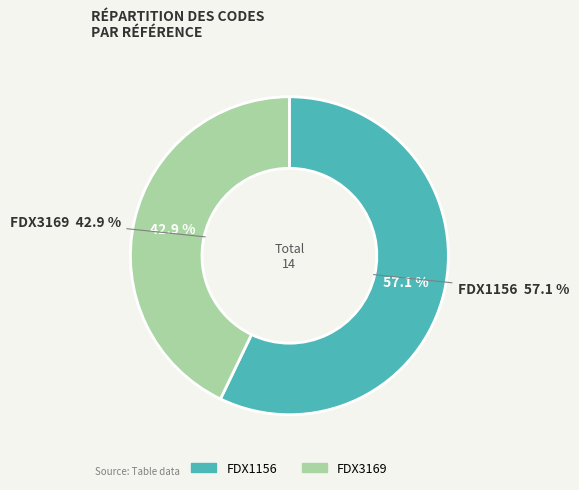

Does any single category account for the majority?

Yes